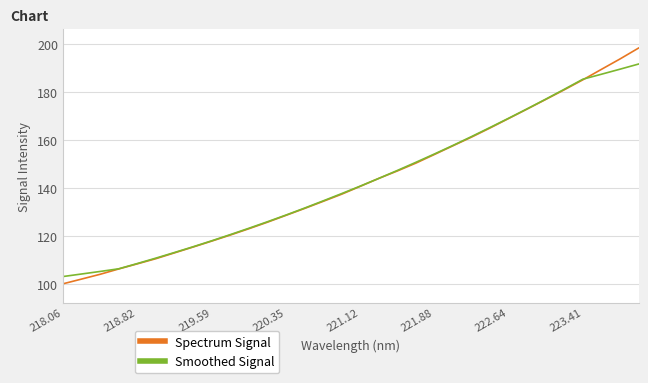

After their last crossing, which series has the higher values: Smoothed Signal or Spectrum Signal?

Spectrum Signal